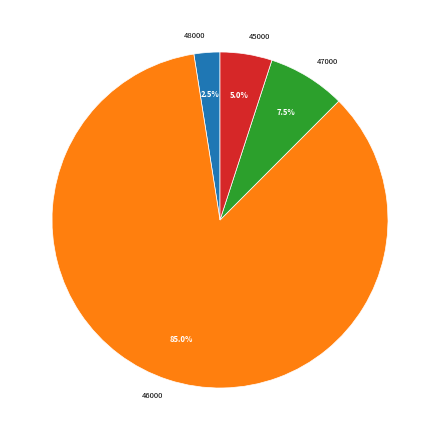

Is the sum of 48000 and 47000 greater than half?

No